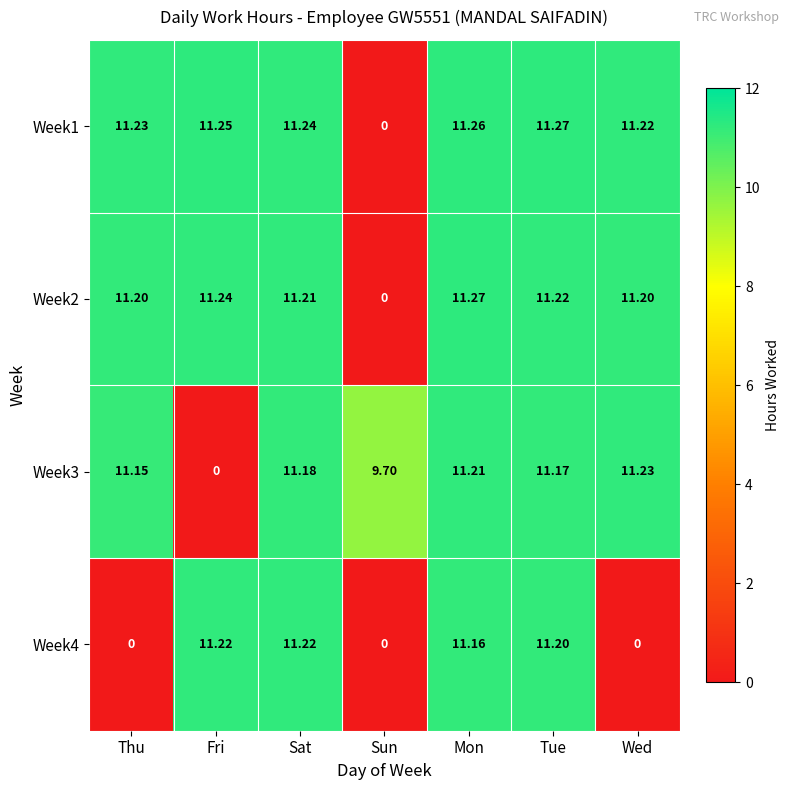

Which category has the lowest value in the Week1 series?

Sun